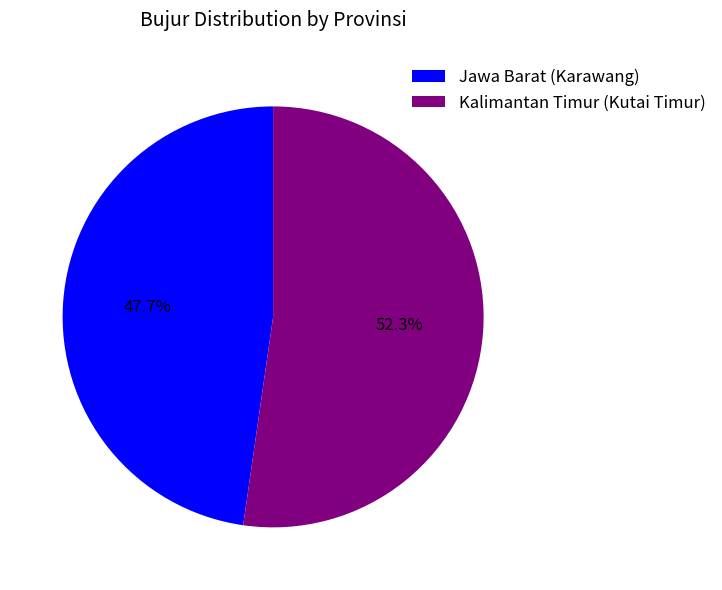

How many slices are in this pie chart?

2